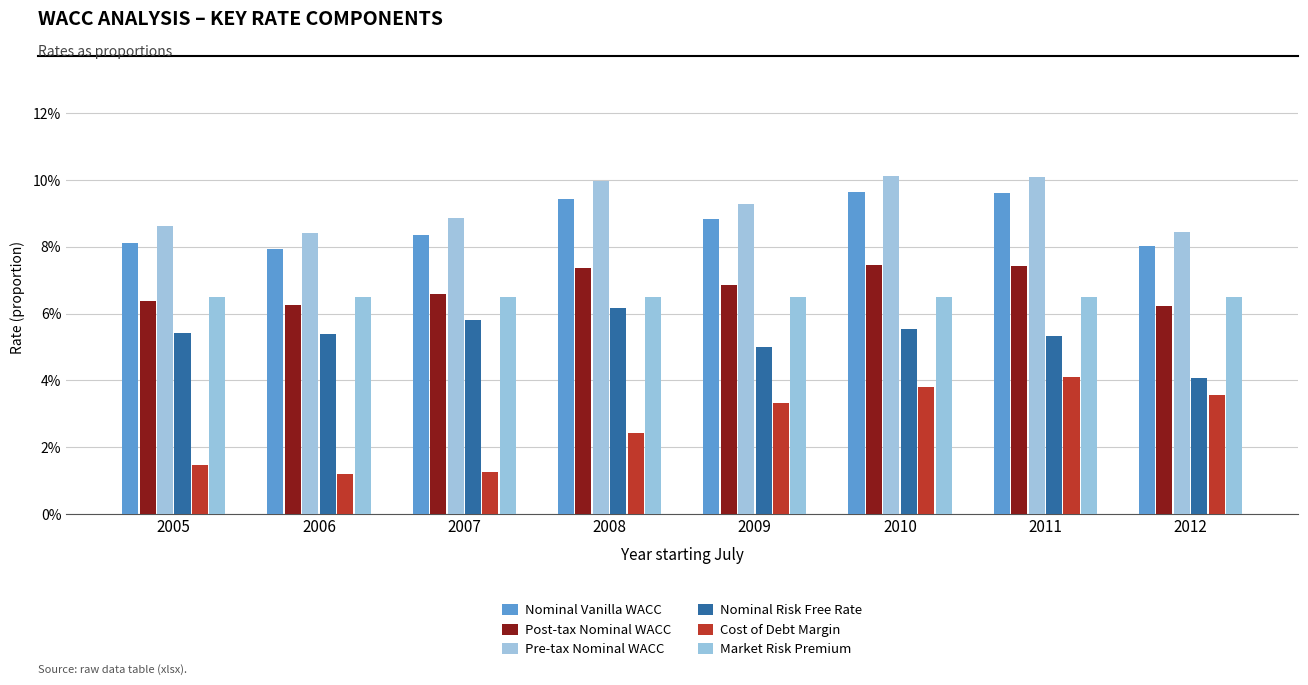

List the series in order of their peak value, highest first.

Pre-tax Nominal WACC, Nominal Vanilla WACC, Post-tax Nominal WACC, Market Risk Premium, Nominal Risk Free Rate, Cost of Debt Margin